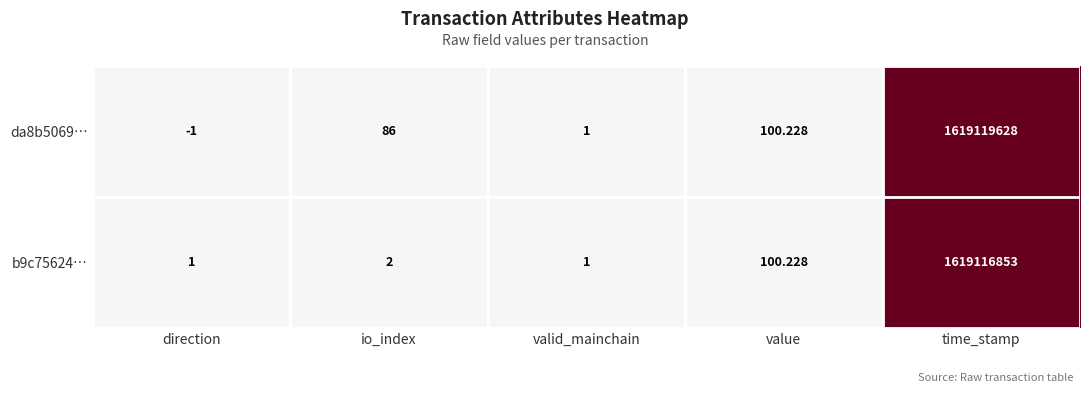

What is the difference between the highest and lowest values at direction?

2.0